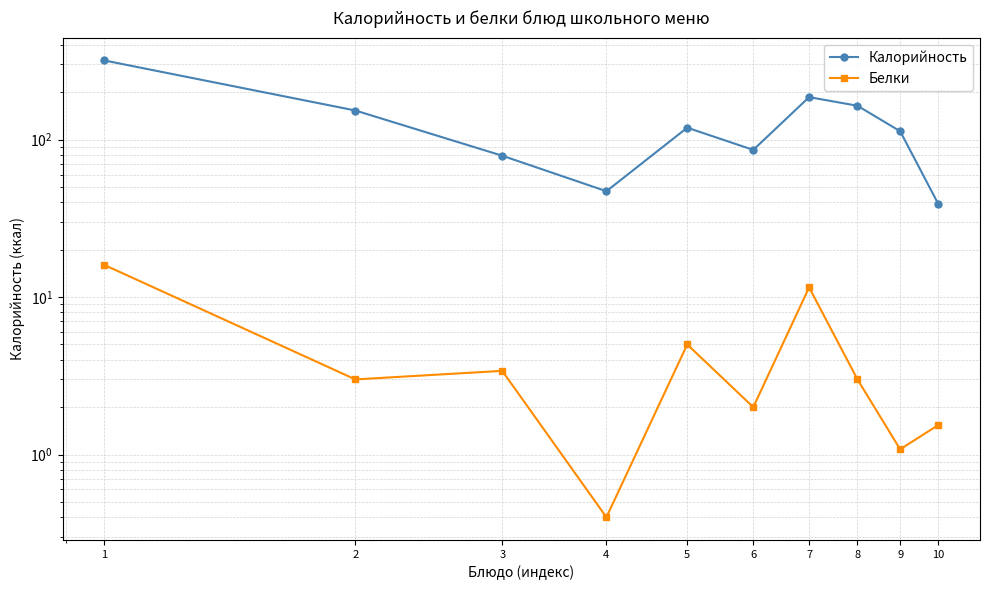

What is the difference between the maximum and minimum values in the Белки series?

15.6